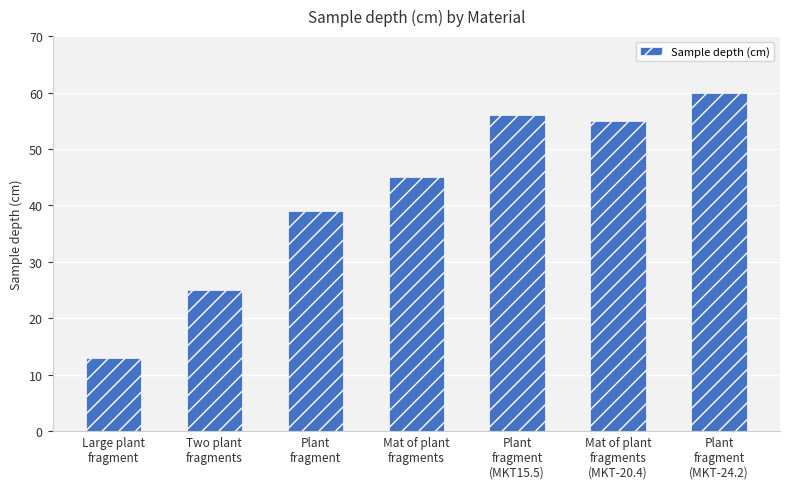

True or false: the data shows 45 at Mat of plant
fragments.

True